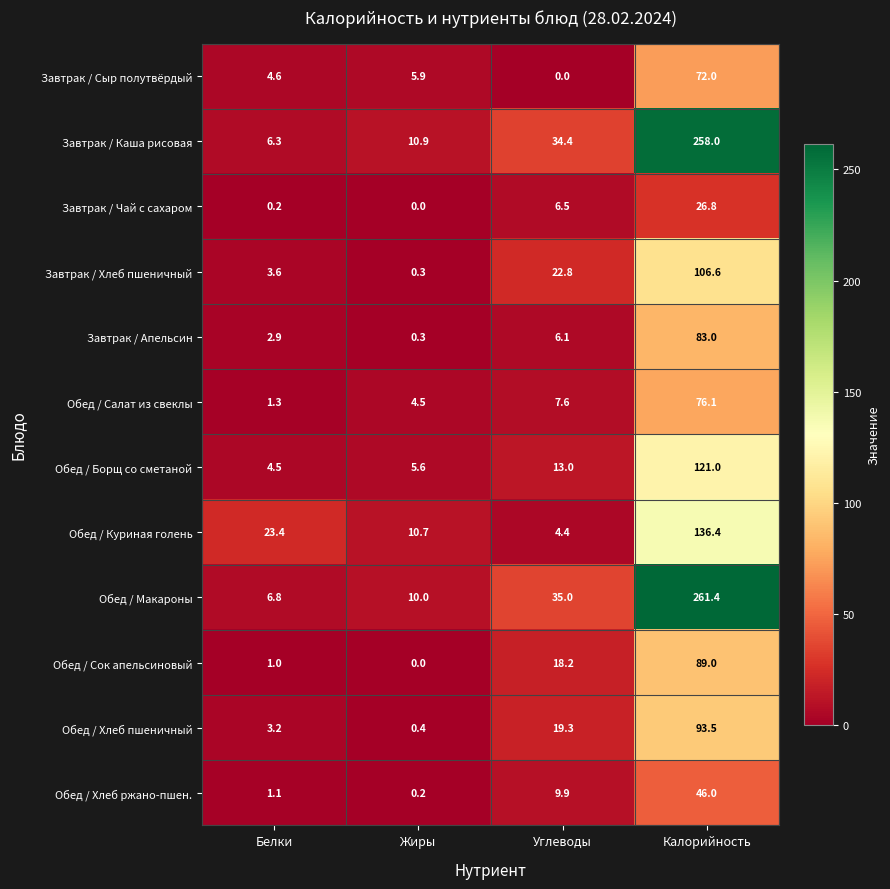

What is the difference between the maximum and minimum values in the Завтрак / Апельсин series?

82.7